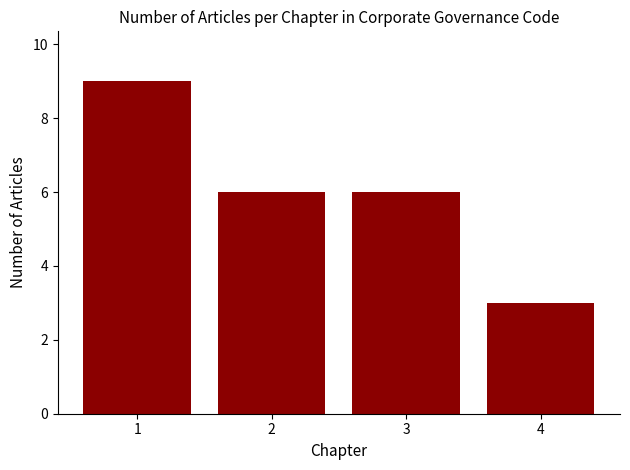

Reading right to left, transcribe all the data shown in this chart.

4=3	3=6	2=6	1=9